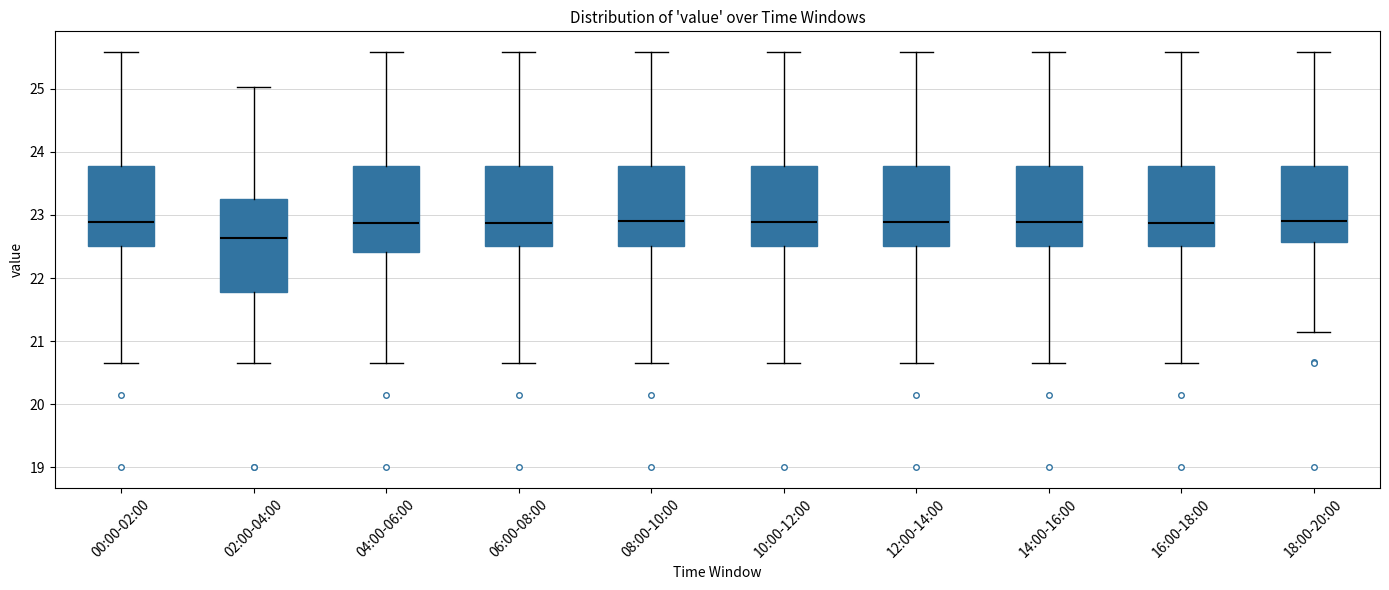

Reading left to right, transcribe this box plot: for each box, give where its median line is, the range the box spans, and where its two whiskers end, as read against the y-axis. The values are not printed on the chart, so give them approximately, as read against the axis.

00:00-02:00: median 22.9, box 22.5 to 23.8, whiskers 20.7 to 25.6
02:00-04:00: median 22.6, box 21.8 to 23.3, whiskers 20.7 to 25.0
04:00-06:00: median 22.9, box 22.4 to 23.8, whiskers 20.7 to 25.6
06:00-08:00: median 22.9, box 22.5 to 23.8, whiskers 20.7 to 25.6
08:00-10:00: median 22.9, box 22.5 to 23.8, whiskers 20.7 to 25.6
10:00-12:00: median 22.9, box 22.5 to 23.8, whiskers 20.7 to 25.6
12:00-14:00: median 22.9, box 22.5 to 23.8, whiskers 20.7 to 25.6
14:00-16:00: median 22.9, box 22.5 to 23.8, whiskers 20.7 to 25.6
16:00-18:00: median 22.9, box 22.5 to 23.8, whiskers 20.7 to 25.6
18:00-20:00: median 22.9, box 22.6 to 23.8, whiskers 21.2 to 25.6